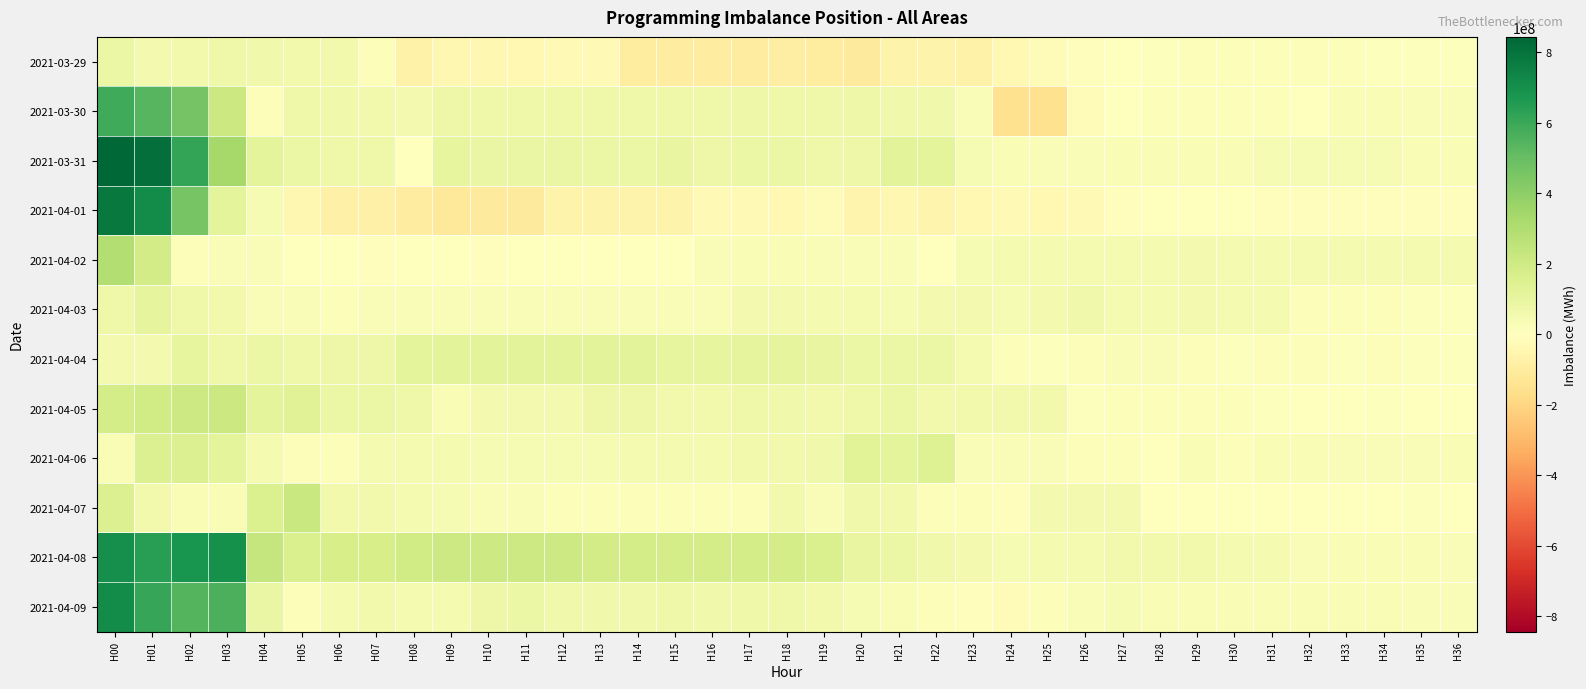

Rank the series by their maximum value, from highest to lowest.

2021-03-31, 2021-04-01, 2021-04-09, 2021-04-08, 2021-03-30, 2021-04-02, 2021-04-07, 2021-04-05, 2021-04-06, 2021-04-04, 2021-04-03, 2021-03-29